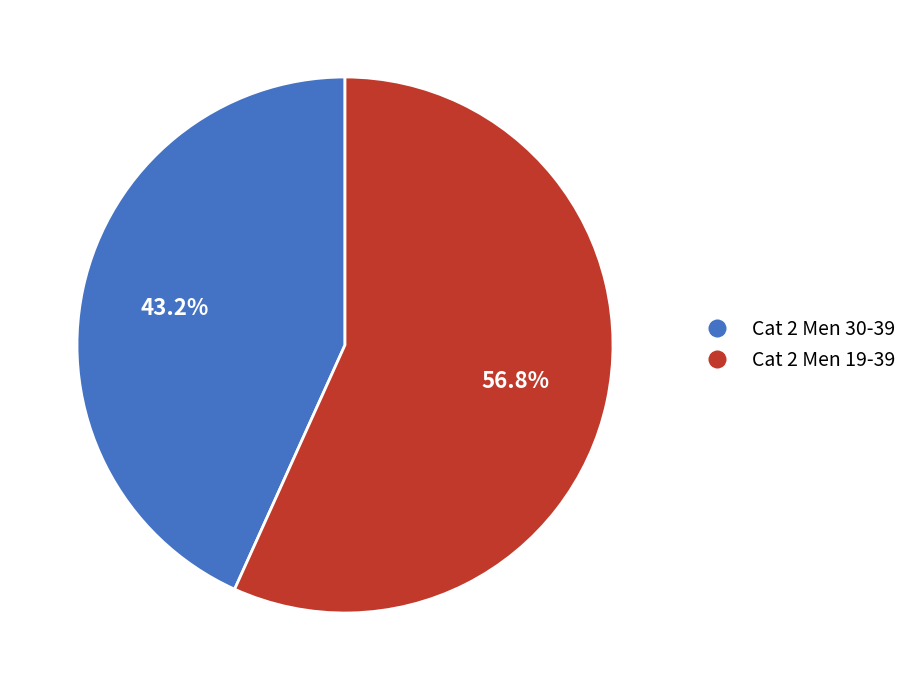

Which category has the smallest portion of the pie?

Cat 2 Men 30-39